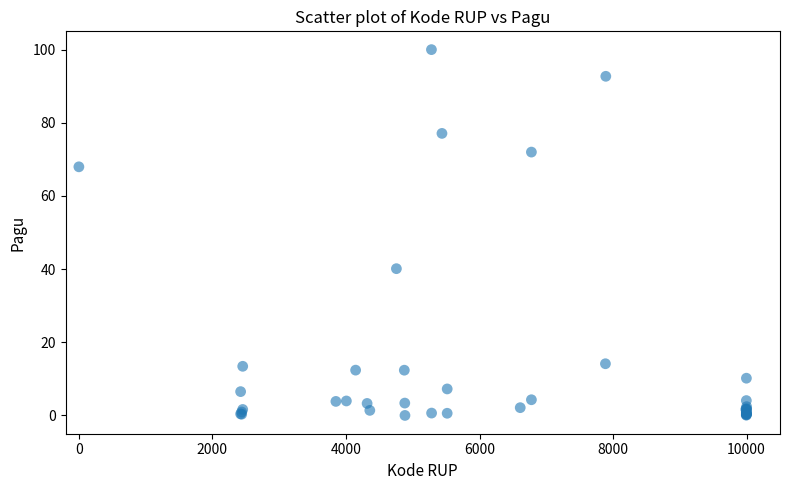

What Y value in the scatter plot is closest to 50?

40.1